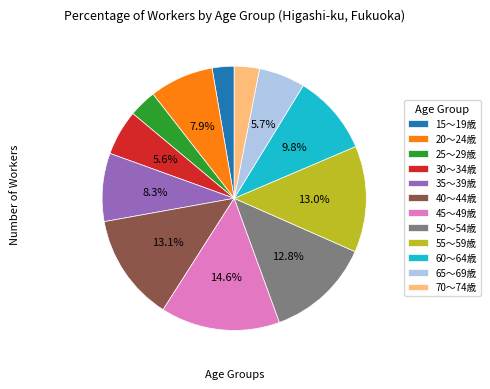

What is the ratio of the value at 45～49歳 to the value at 50～54歳?

1.1